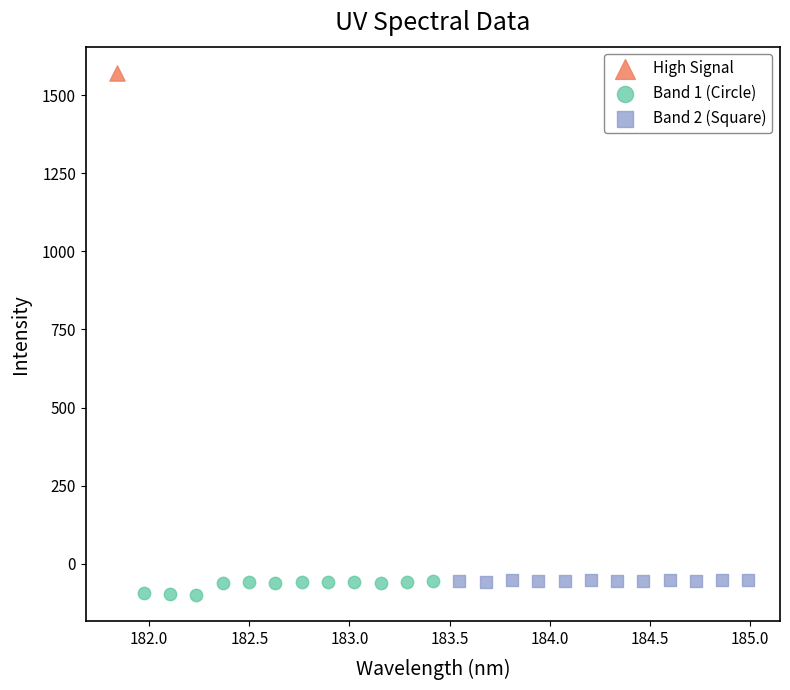

Which series reaches the maximum Y coordinate?

High Signal